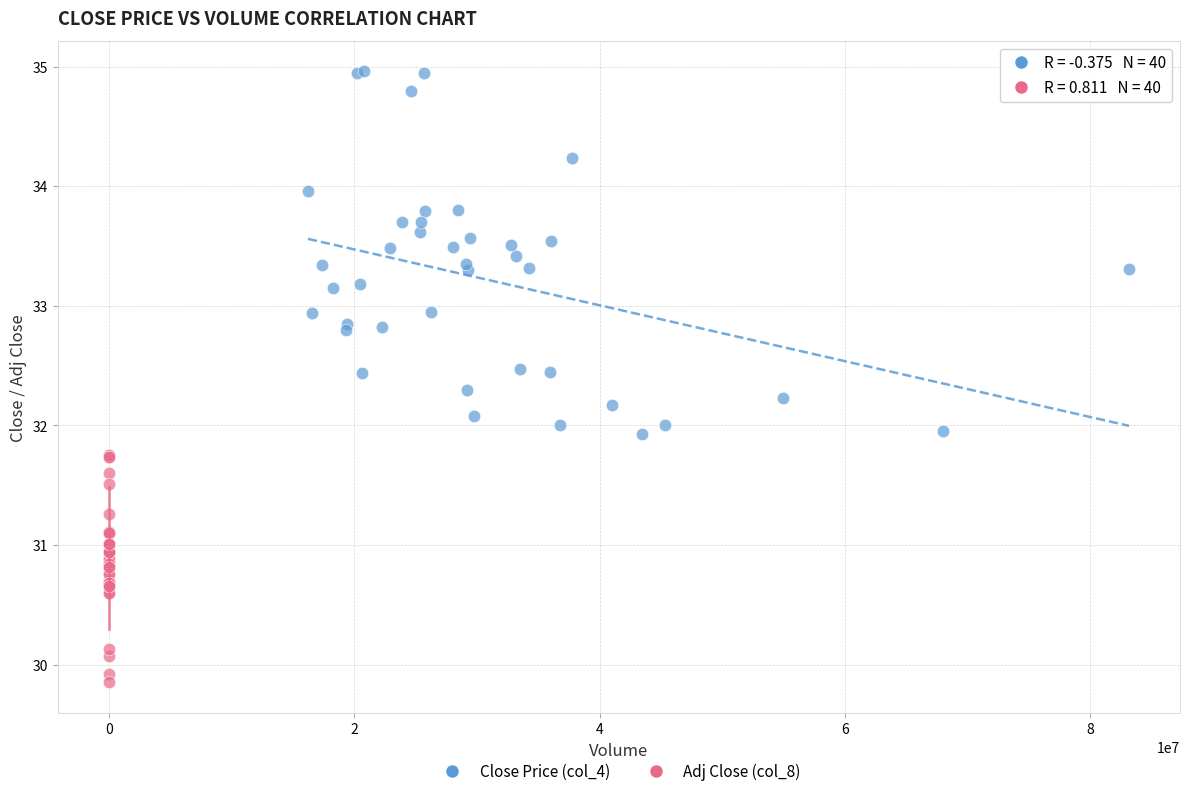

Which series has the largest Y range (max minus min)?

Close Price (col_4)